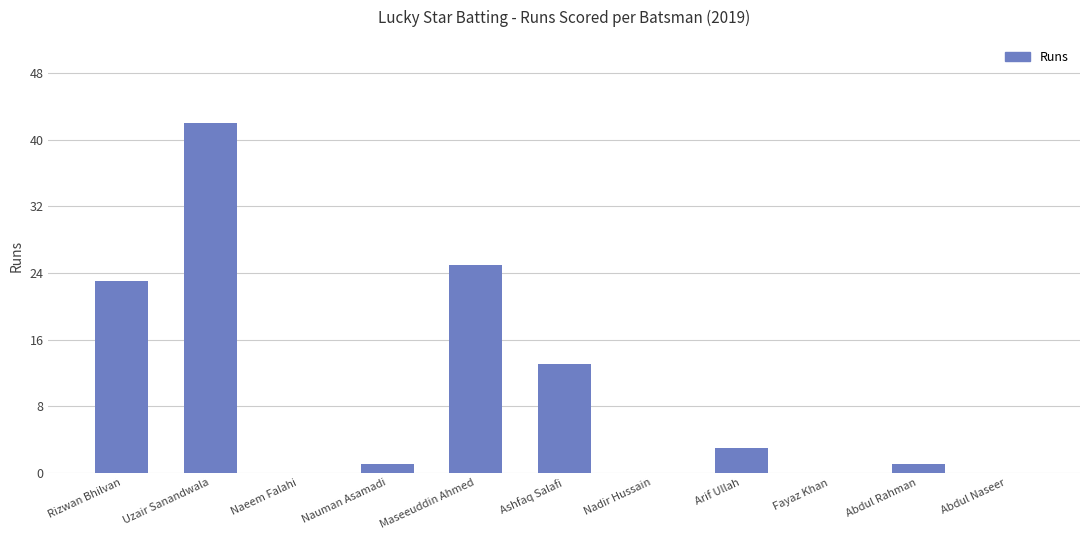

Which has a higher value, Abdul Naseer or Uzair Sanandwala?

Uzair Sanandwala